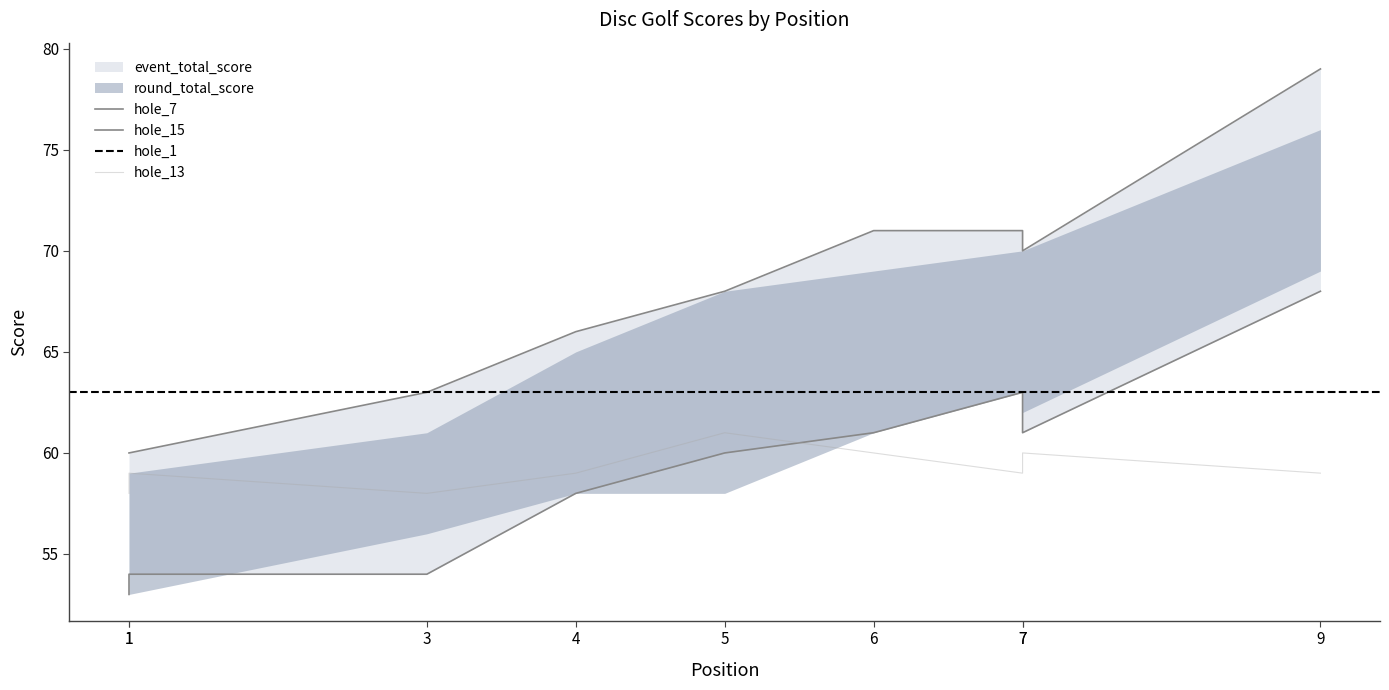

What is the greatest value displayed?

79